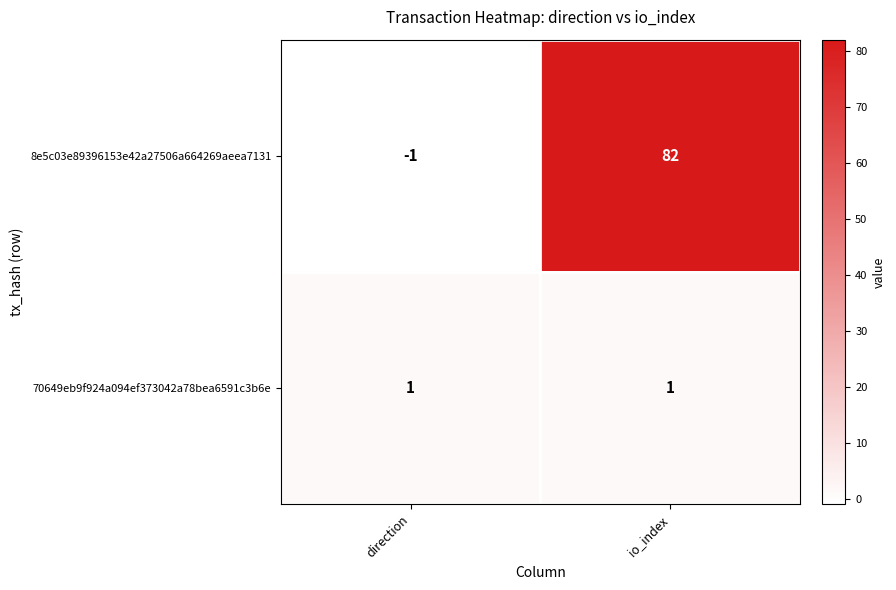

What is the difference between the highest and lowest values at io_index?

81